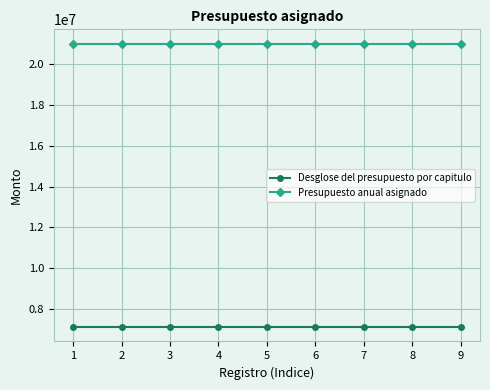

At how many categories does at least one series exceed 8786538?

9